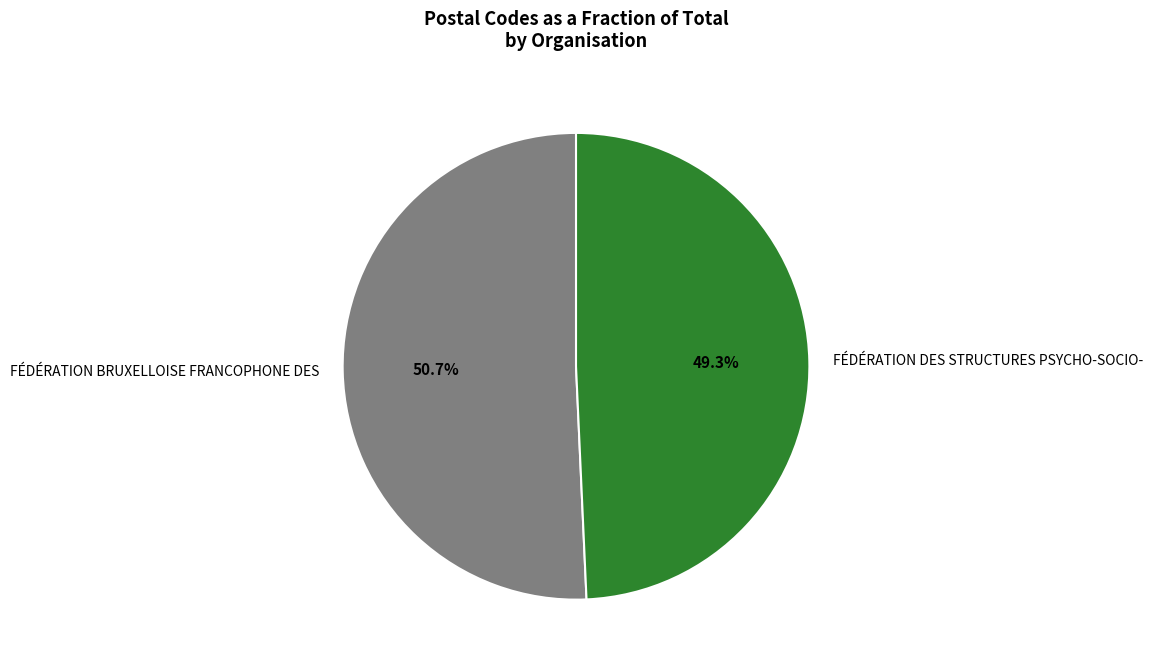

How many slices are in this pie chart?

2